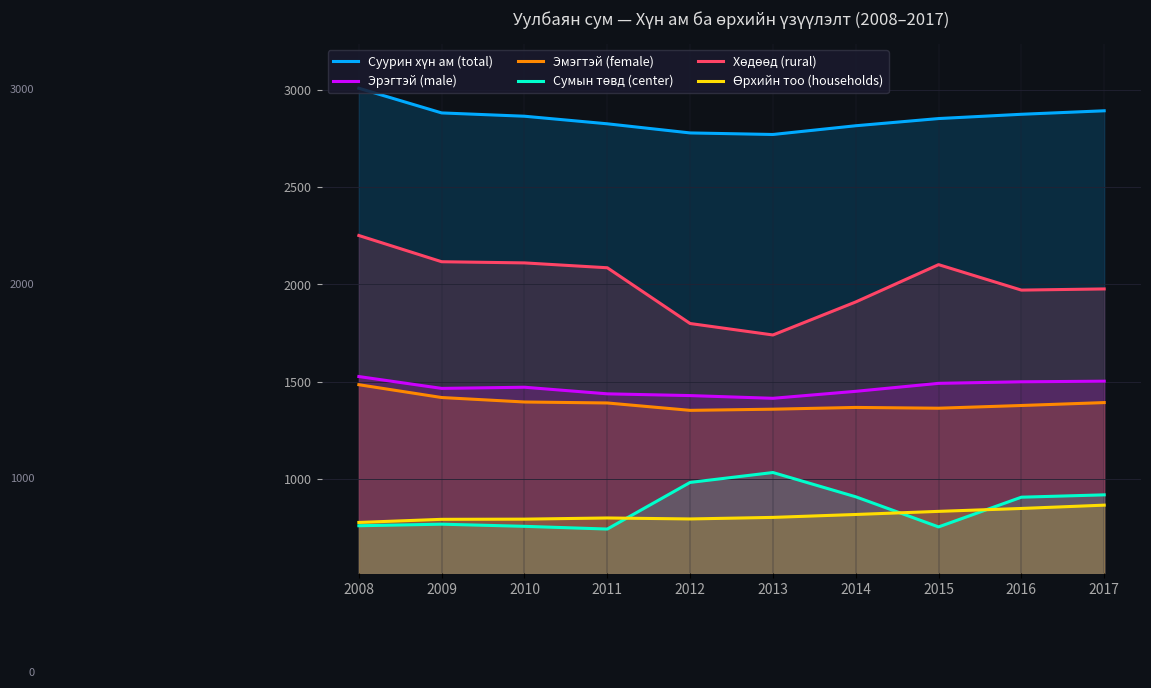

True or false: Өрхийн тоо (households) has more than 0 interior local peaks.

True